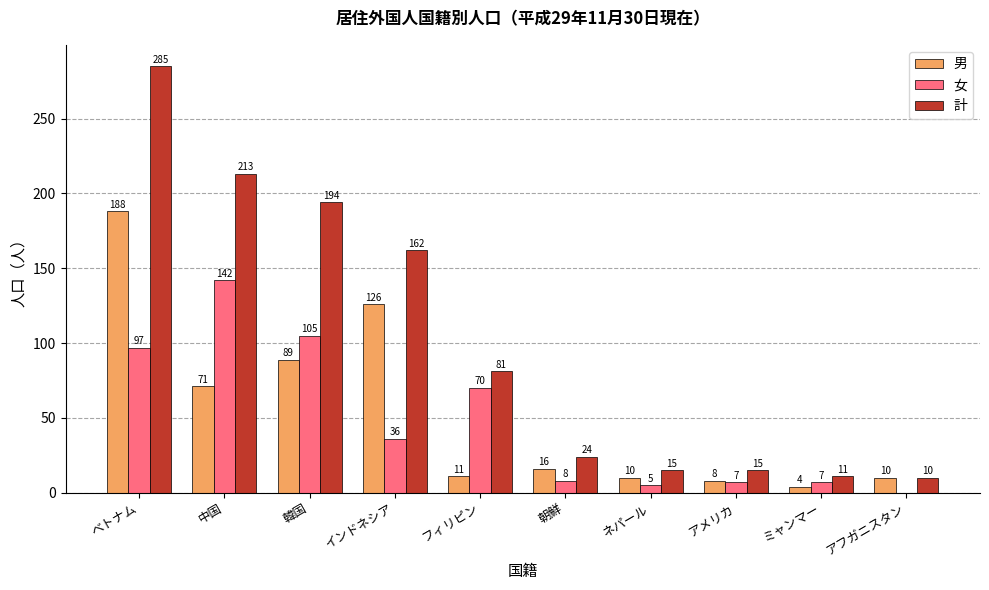

At which category is the sum across all series the highest?

ベトナム